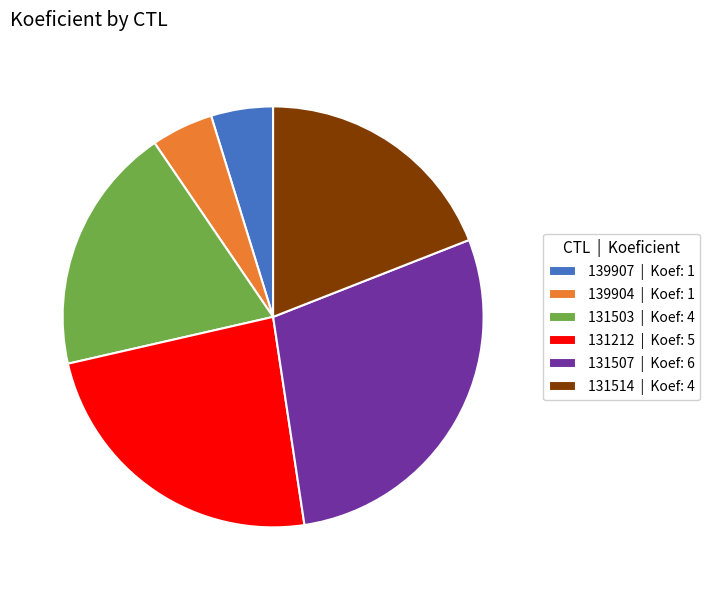

Does 139904 | Koef: 1 represent more than half of the total?

No